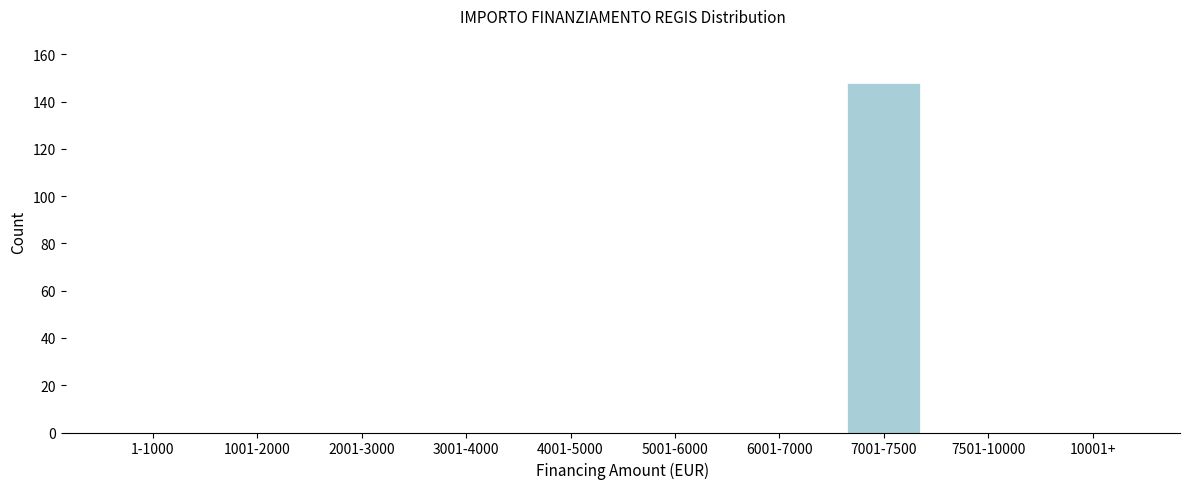

Reading right to left, list all the values displayed in this chart.

10001+=0	7501-10000=0	7001-7500=148	6001-7000=0	5001-6000=0	4001-5000=0	3001-4000=0	2001-3000=0	1001-2000=0	1-1000=0